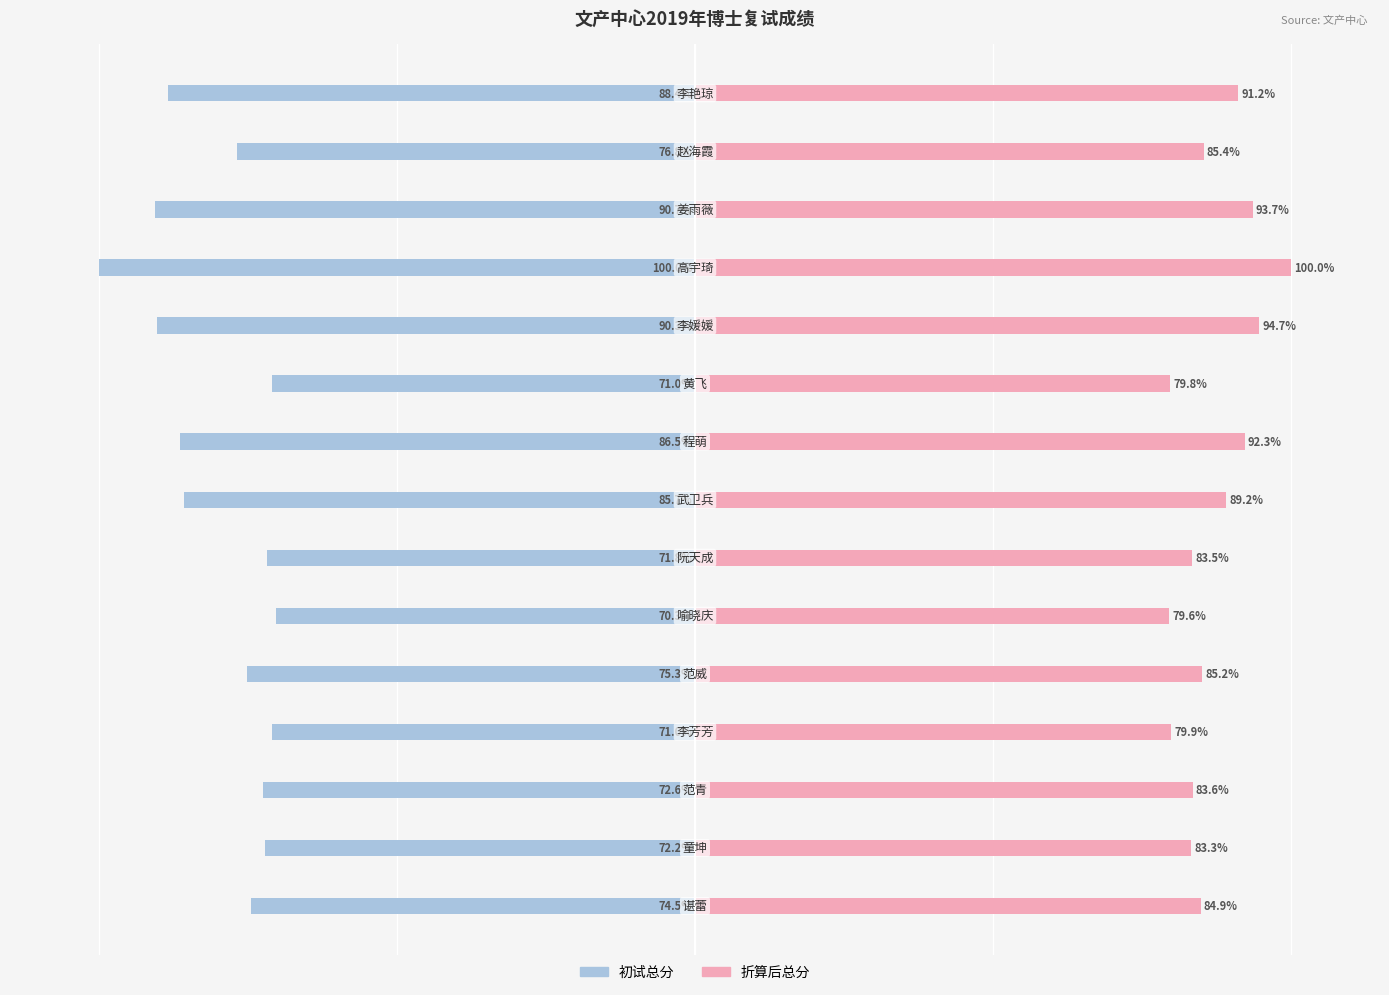

Reading left to right, list all the values displayed in this chart.

初试总分: -74.5	-72.2	-72.6	-71.0	-75.3	-70.3	-71.8	-85.7	-86.5	-71.0	-90.3	-100.0	-90.7	-76.8	-88.4
折算后总分: 84.9	83.3	83.6	79.9	85.2	79.6	83.5	89.2	92.3	79.8	94.7	100.0	93.7	85.4	91.2